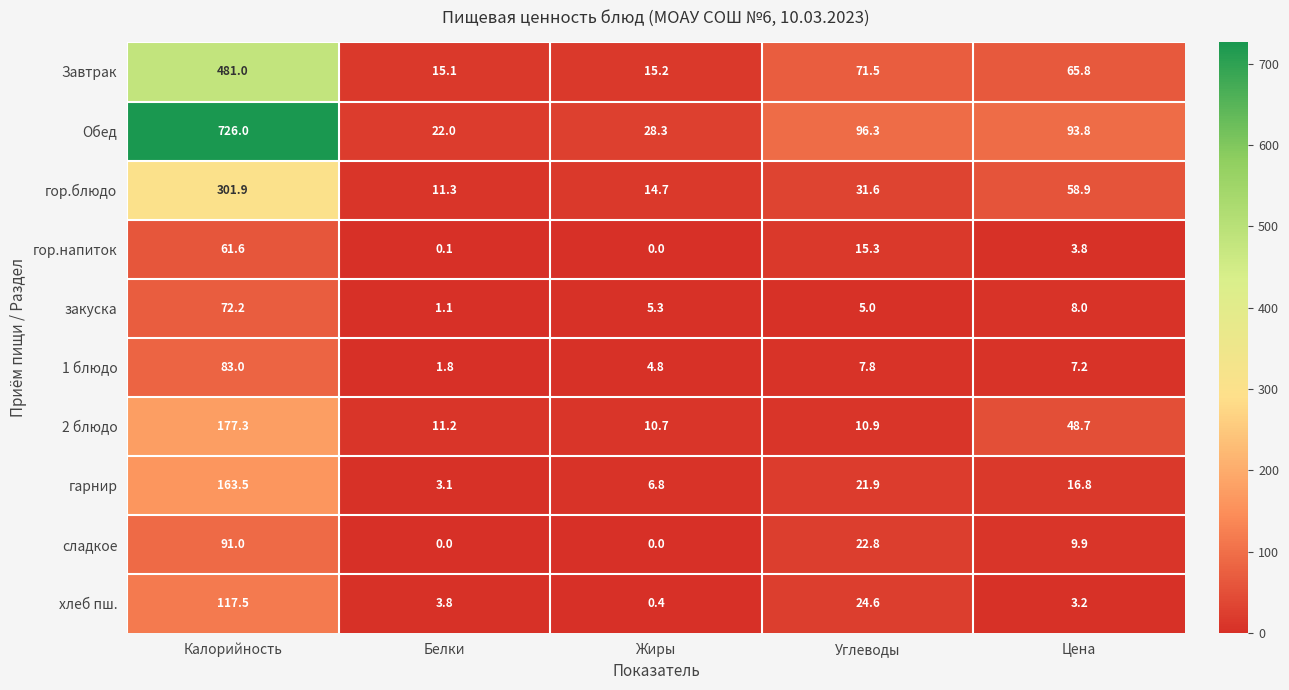

Which series has the largest total across all categories?

Обед